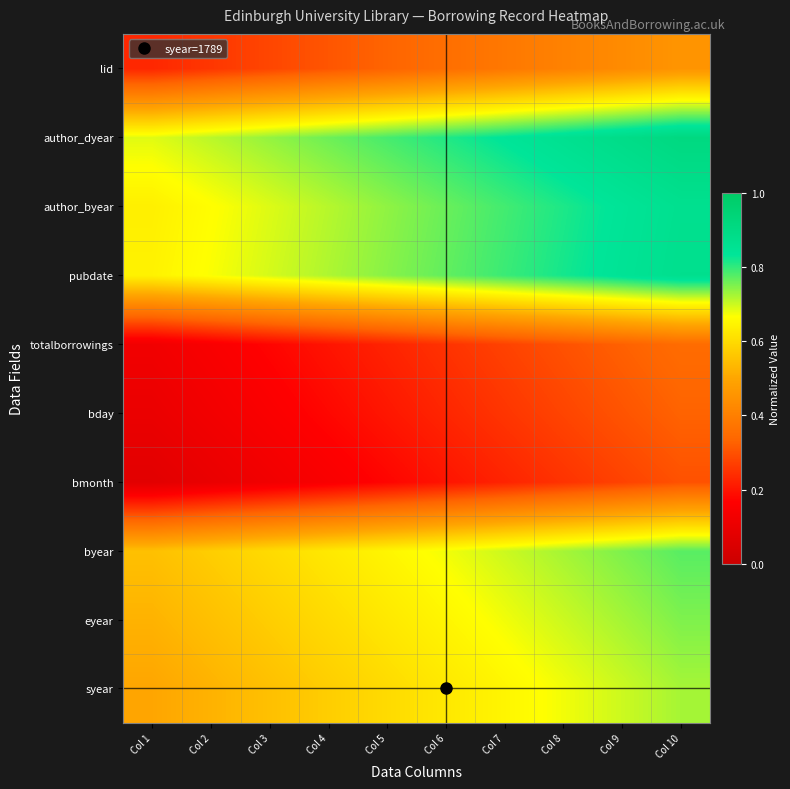

Which category has the lowest value across all series?

Col 1